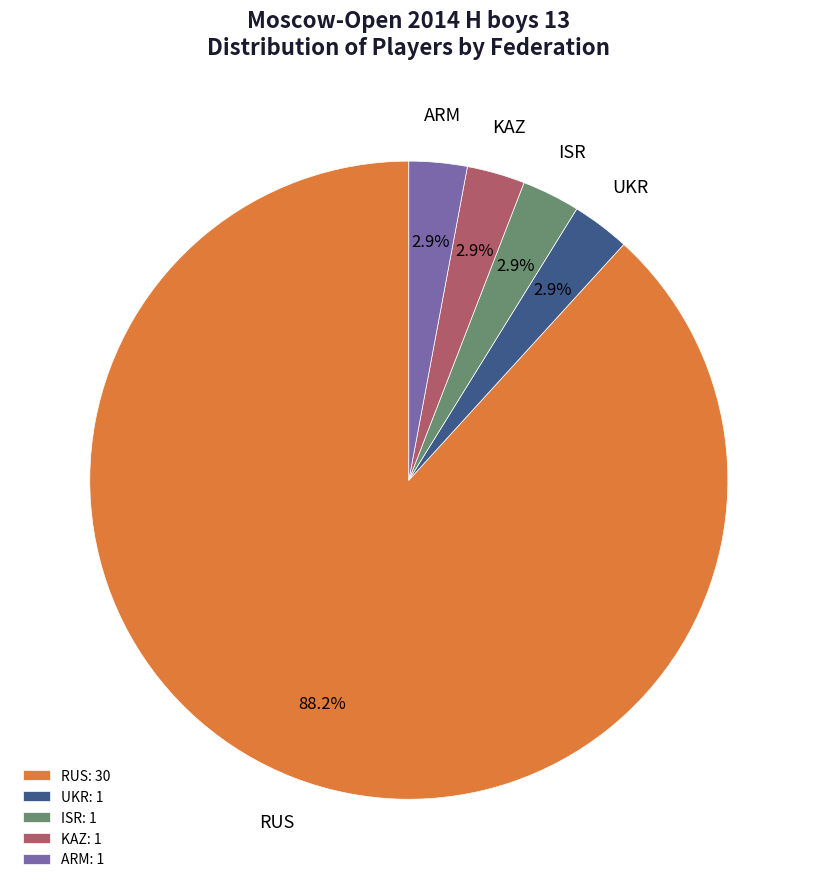

Which has a higher value, KAZ or RUS?

RUS